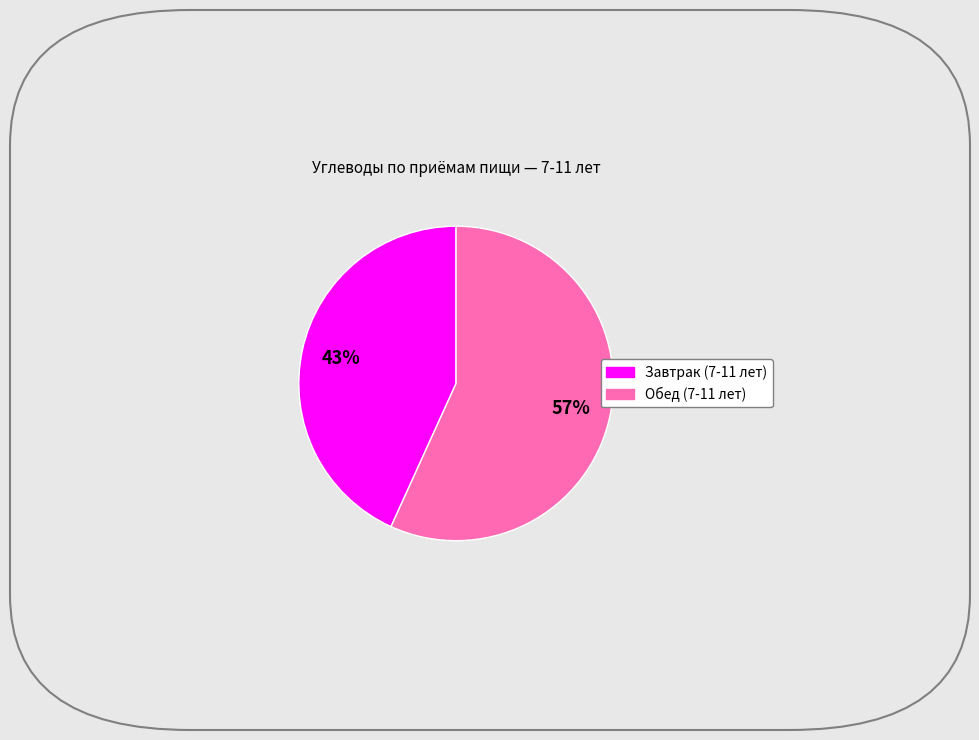

Which category has the biggest portion of the pie?

Обед (7-11 лет)